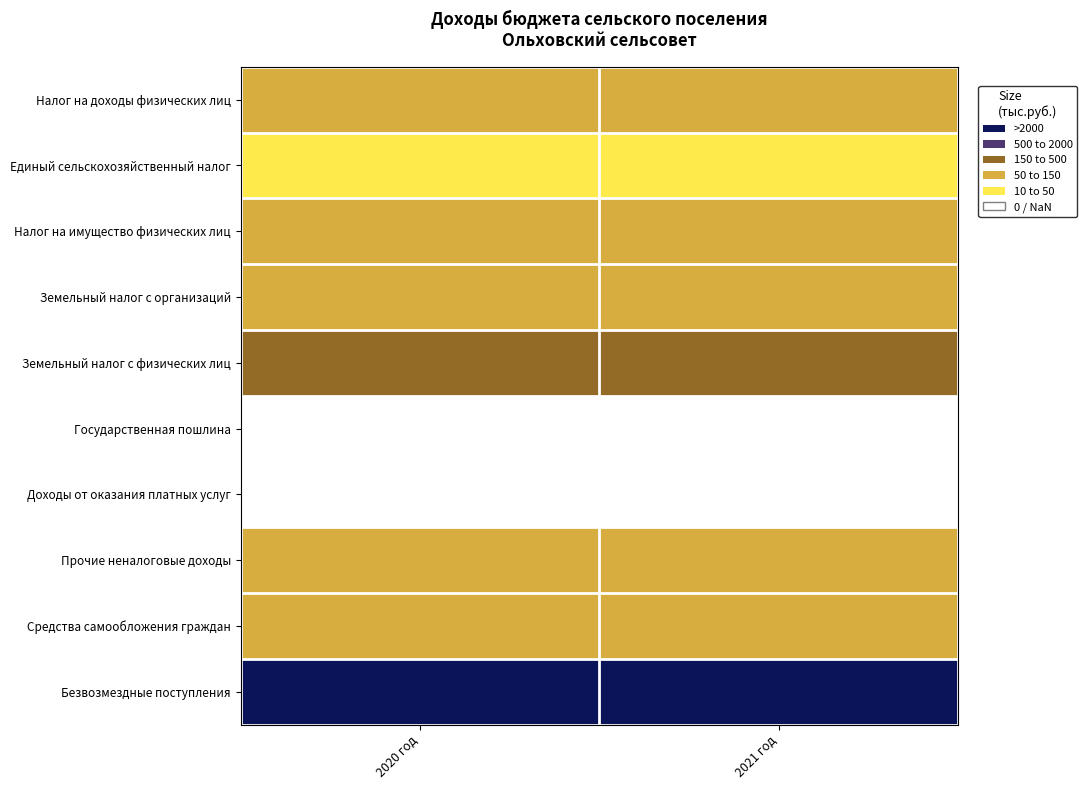

At which label does Единый сельскохозяйственный налог reach its peak?

2020 год